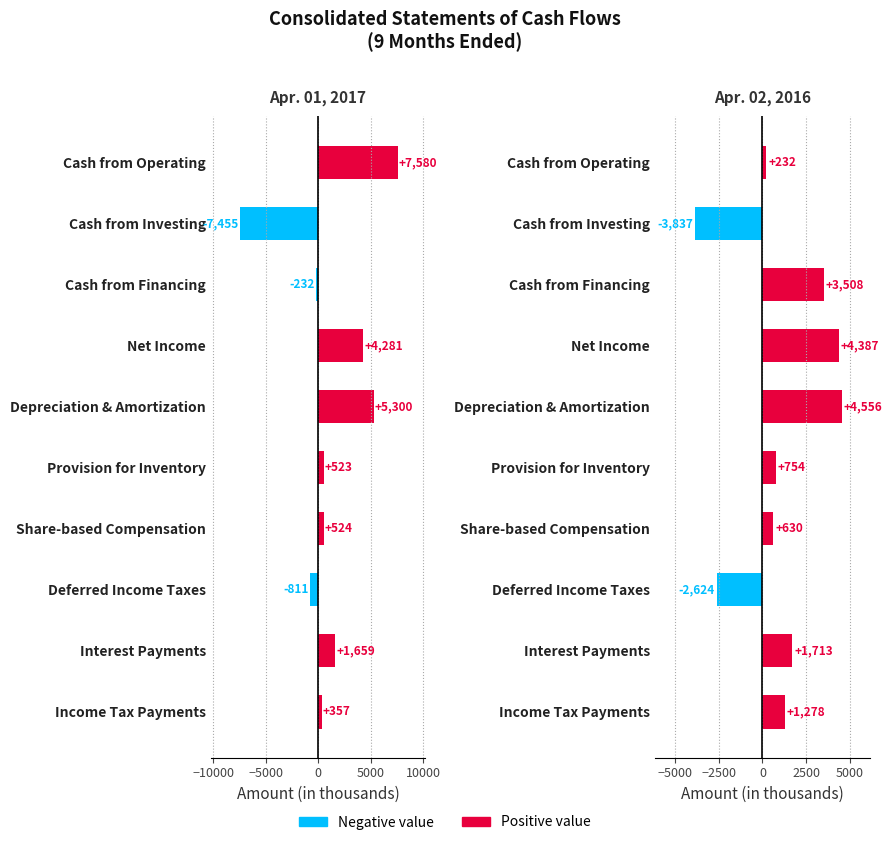

At how many categories does at least one series exceed -3684?

9